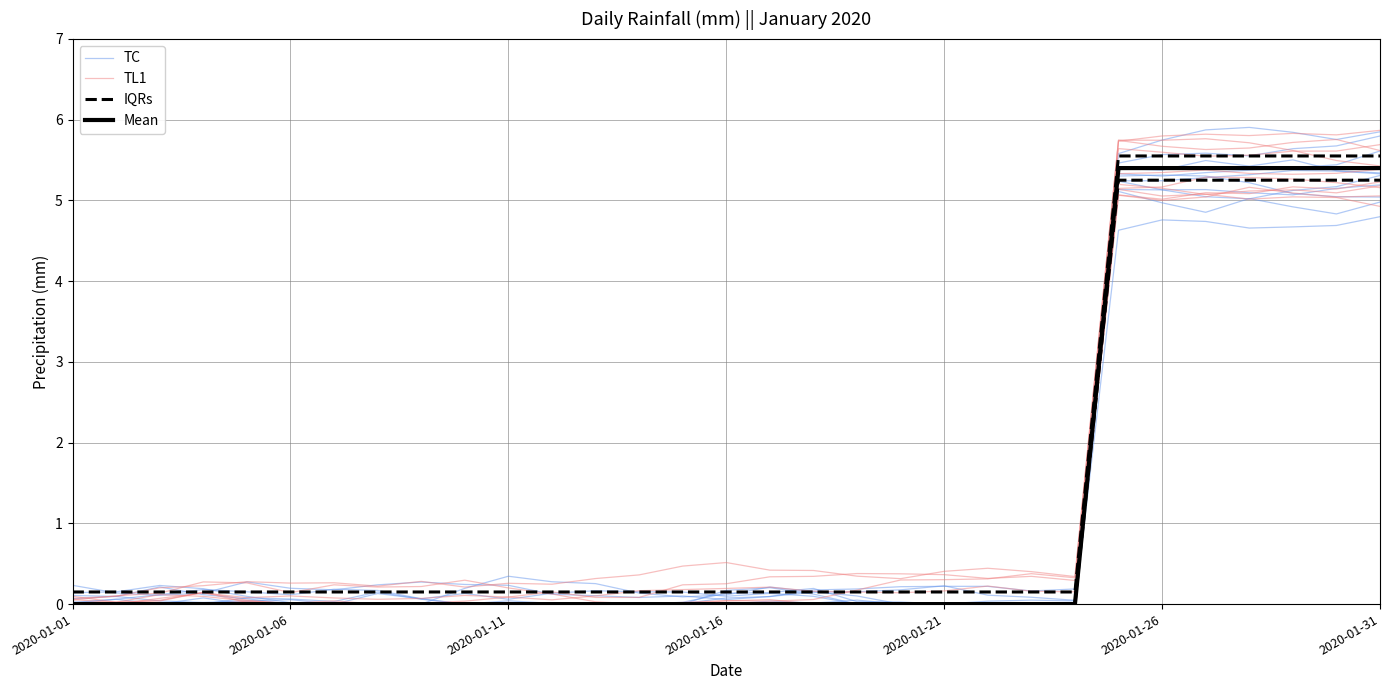

True or false: TC has more than 1 interior local peaks.

True